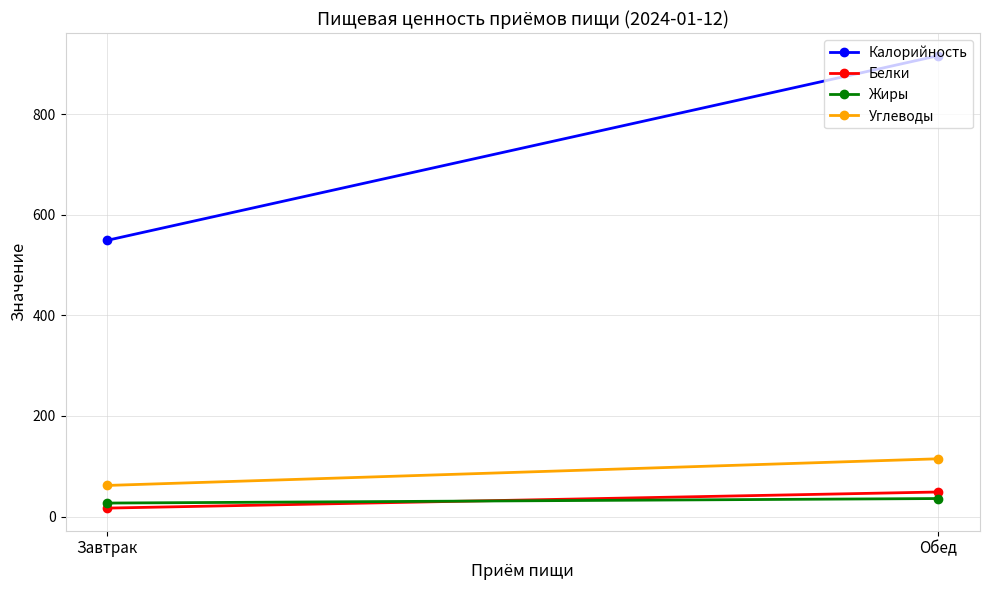

The Калорийность series shows 293 at Завтрак. True or false?

False